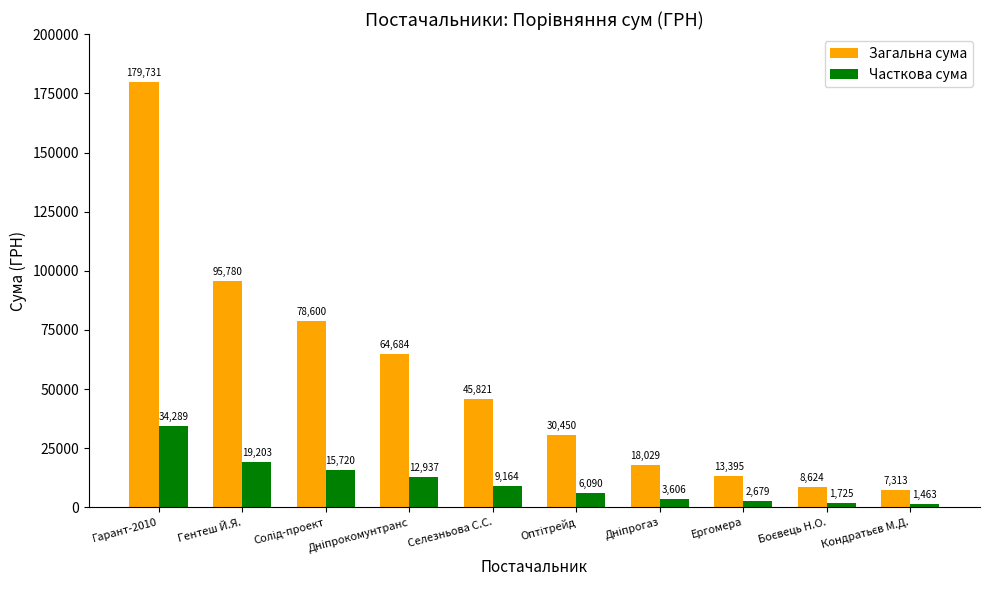

Is it true that Часткова сума equals 9164.0 at Селезньова С.С.?

True